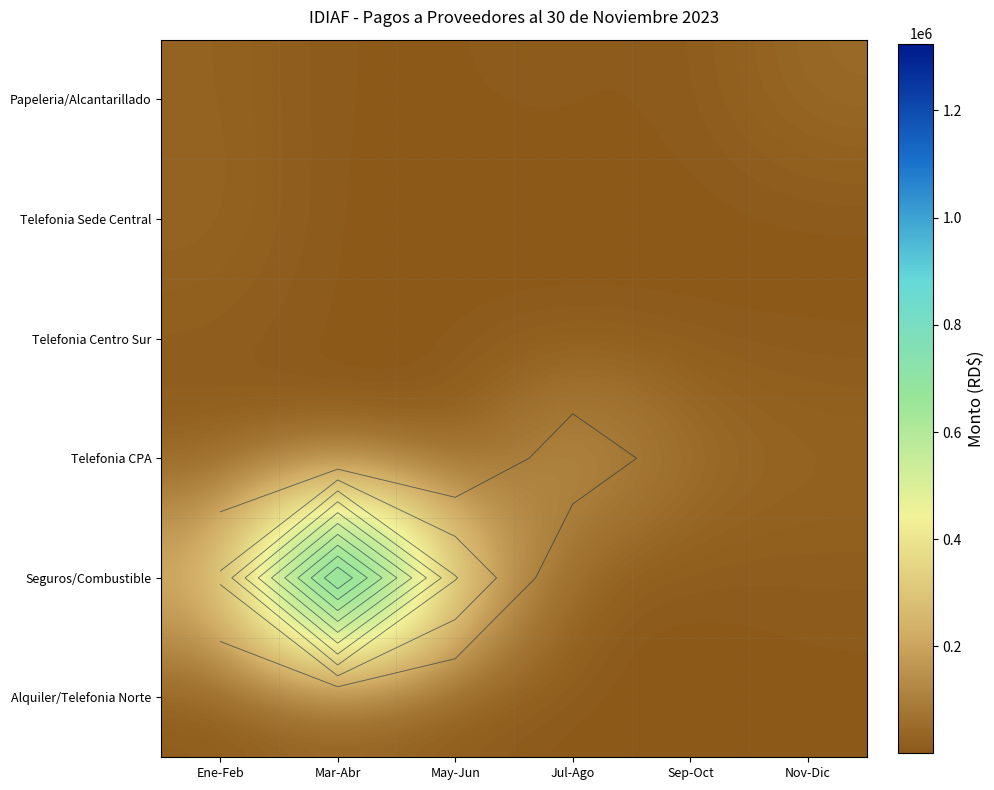

Which category has the lowest value across all series?

Nov-Dic